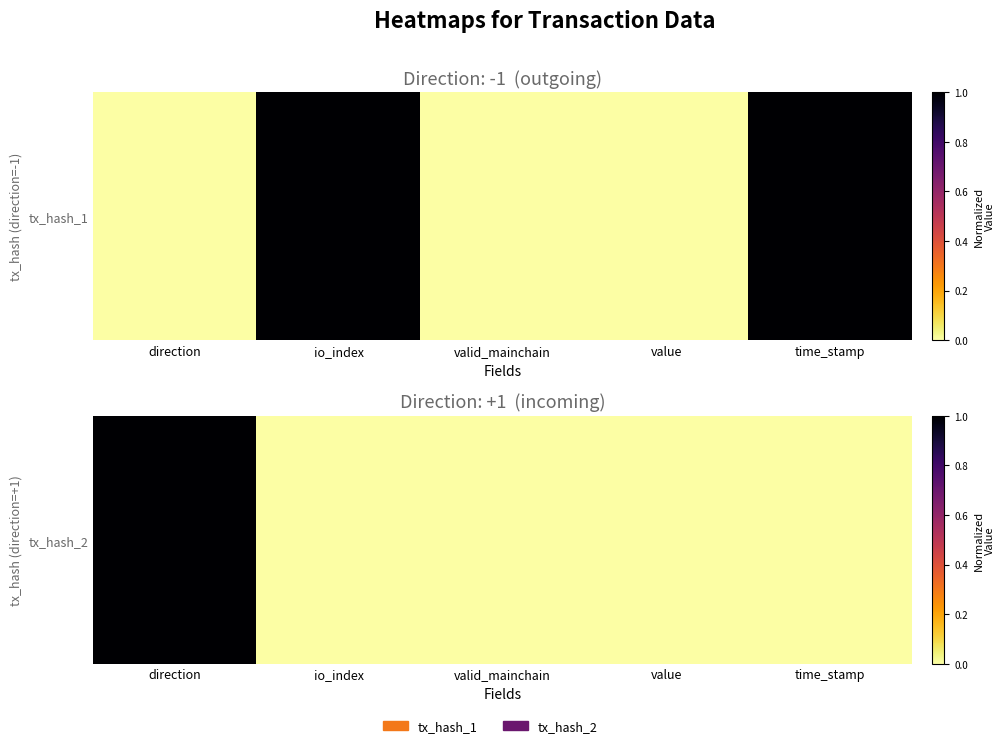

The value at value is 0. True or false?

True